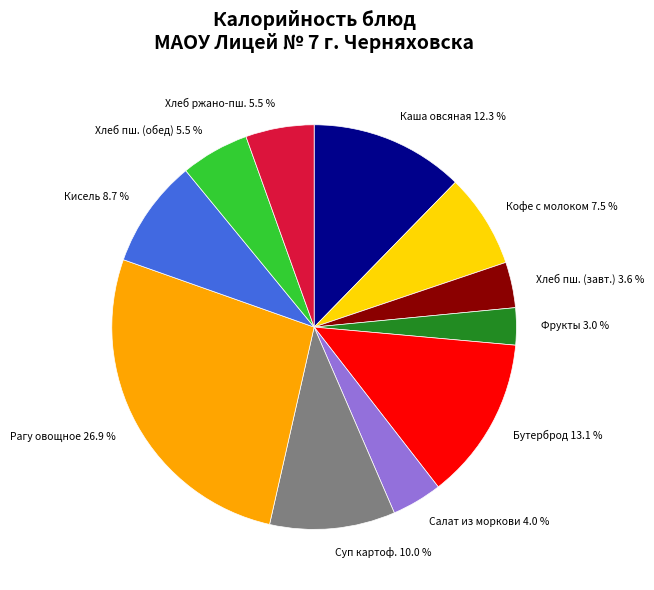

Which has a higher value, Суп картоф. or Хлеб пш. (обед)?

Суп картоф.